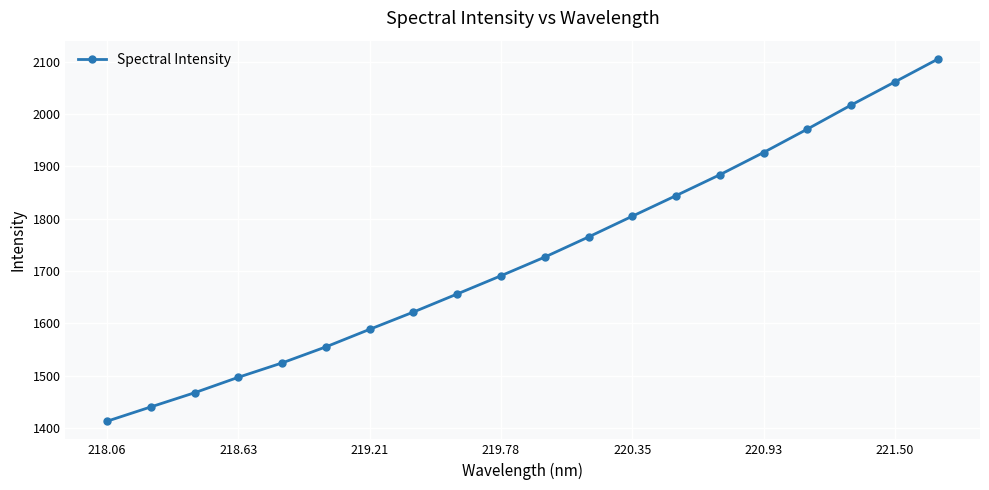

What is the minimum value shown in the chart?

1412.6